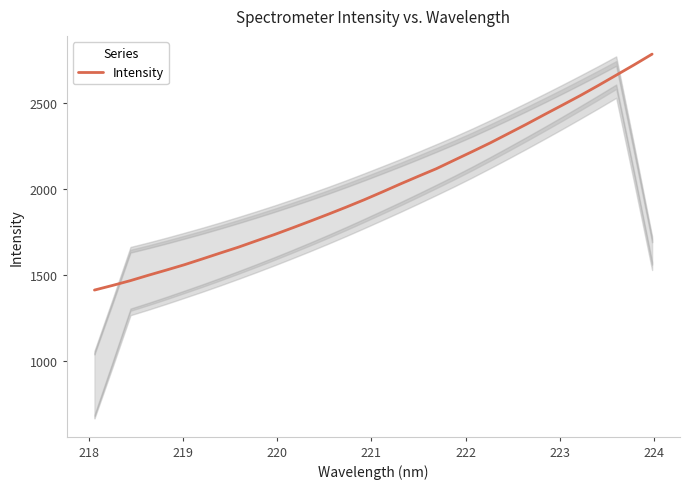

What is the minimum value shown in the chart?

1410.7